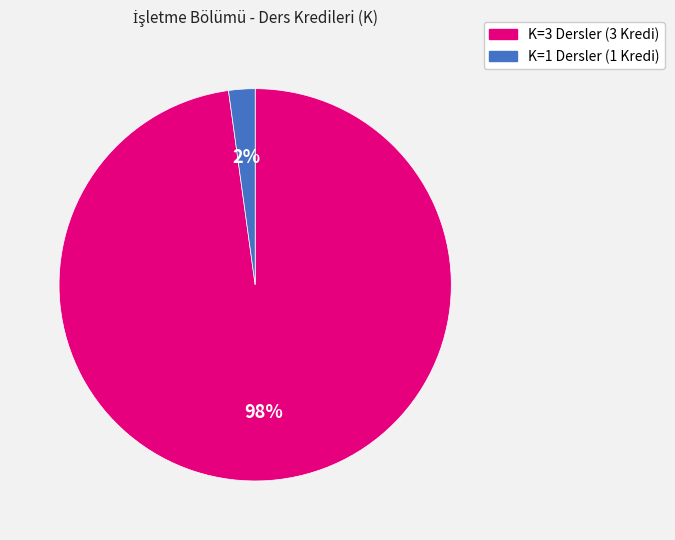

How many segments does this pie chart have?

2